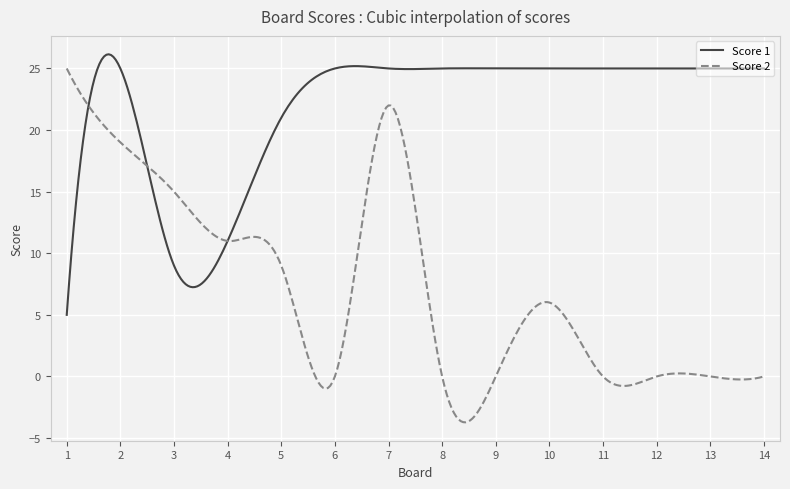

Which series has the largest total across all categories?

Score 1